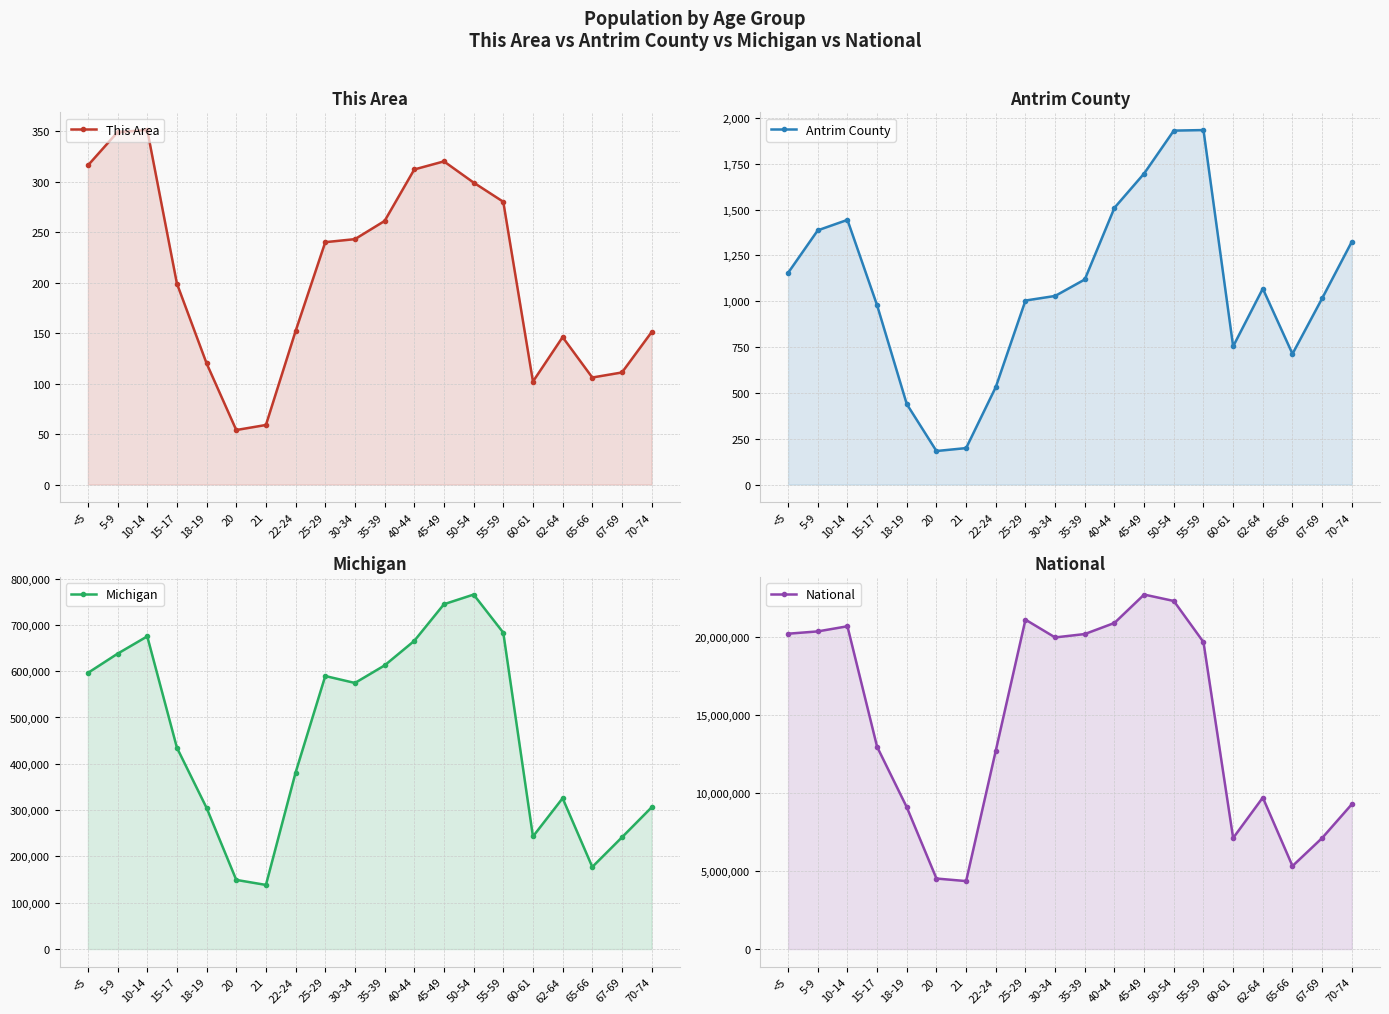

What is the maximum value shown in the chart?

22708591